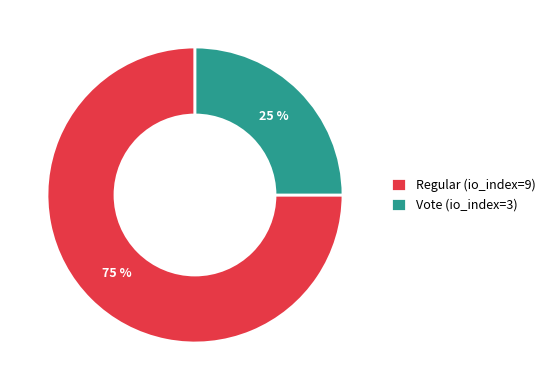

Which slice is the largest?

Regular